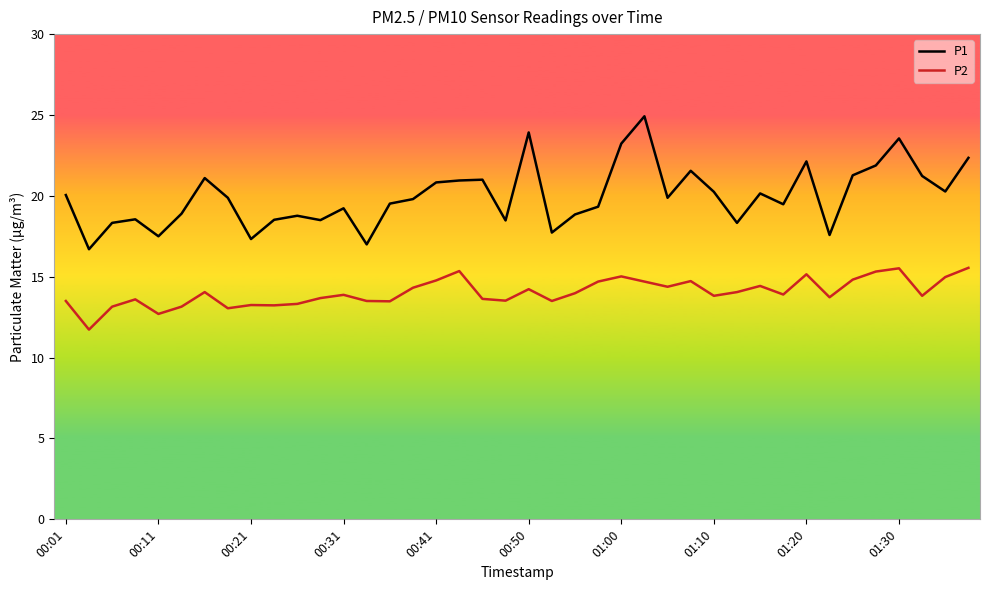

List the series in order of their peak value, highest first.

P1, P2